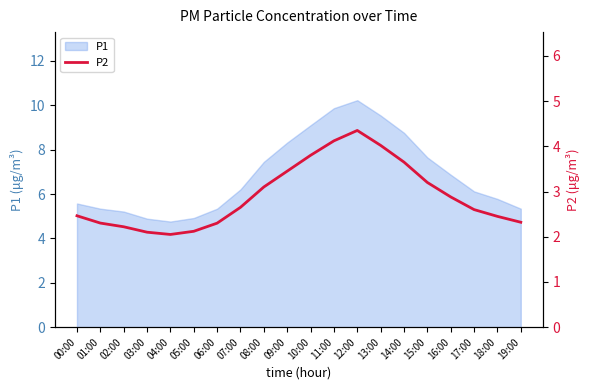

The chart shows a value of 2.2 at 02:00. True or false?

True